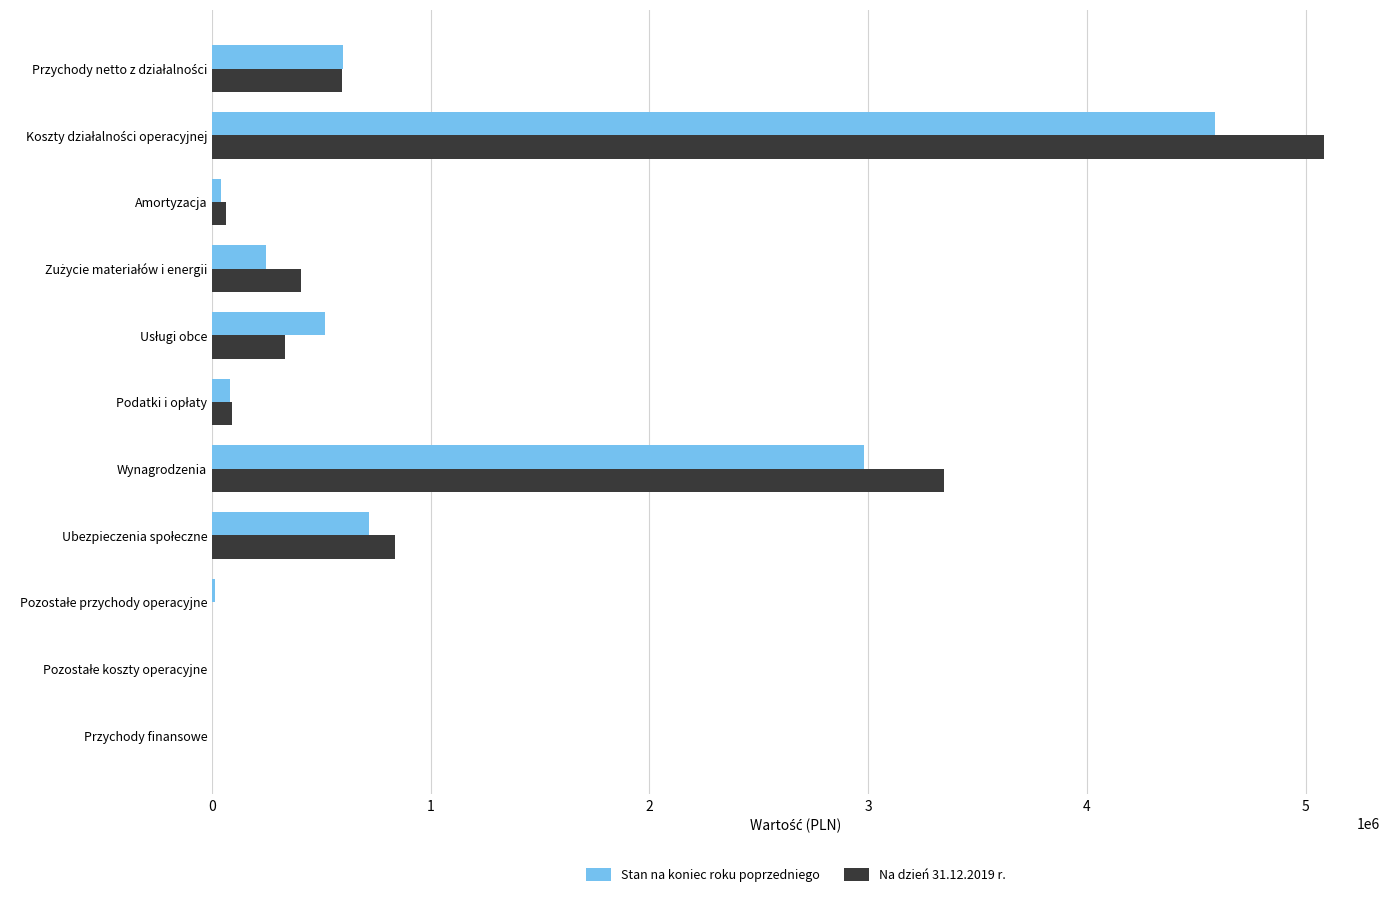

What is the sum of all Stan na koniec roku poprzedniego values?

9783311.3